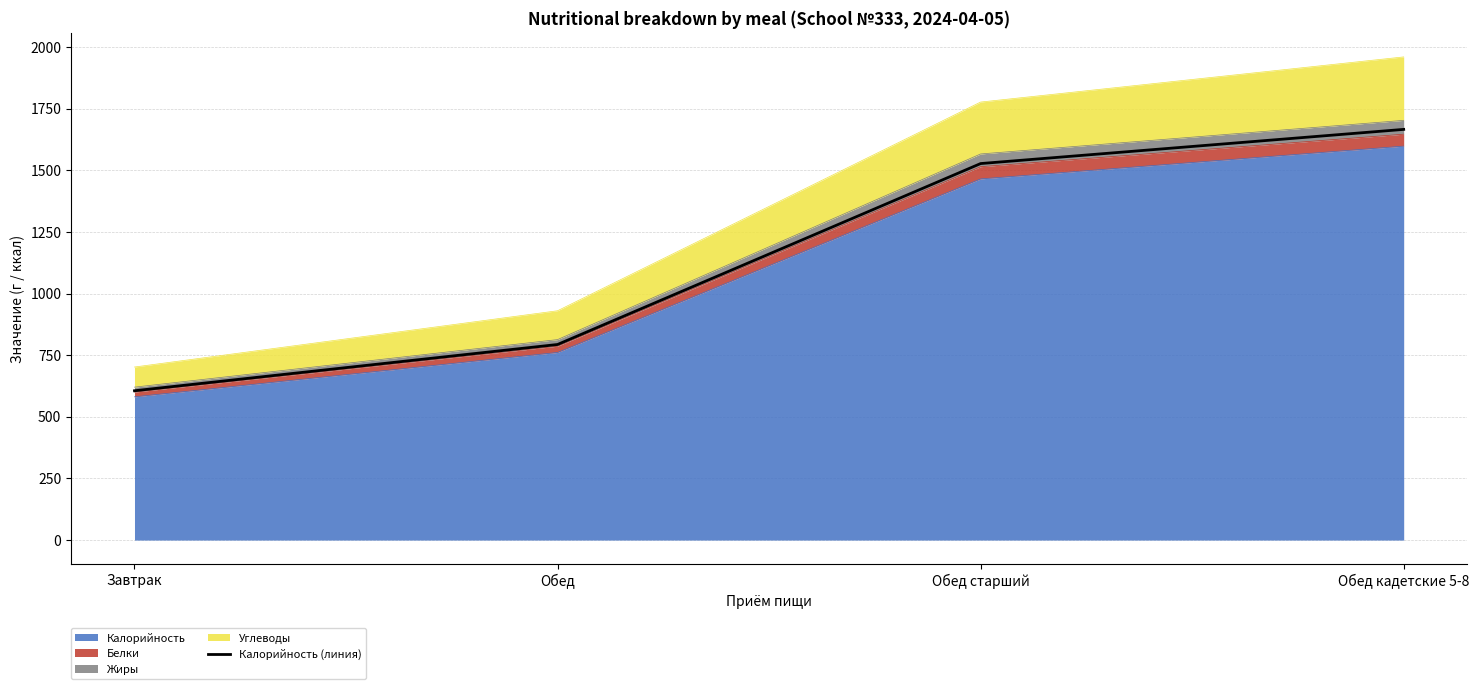

What is the label of the 3rd point from the left?

Обед старший